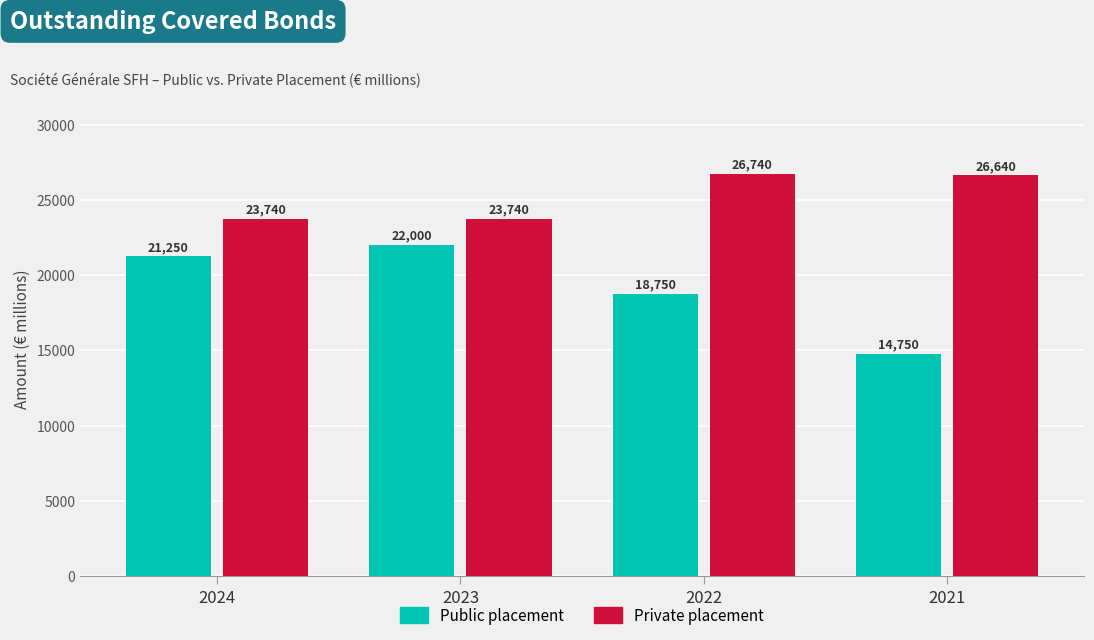

The value of Private placement at 2022 is 47500. True or false?

False